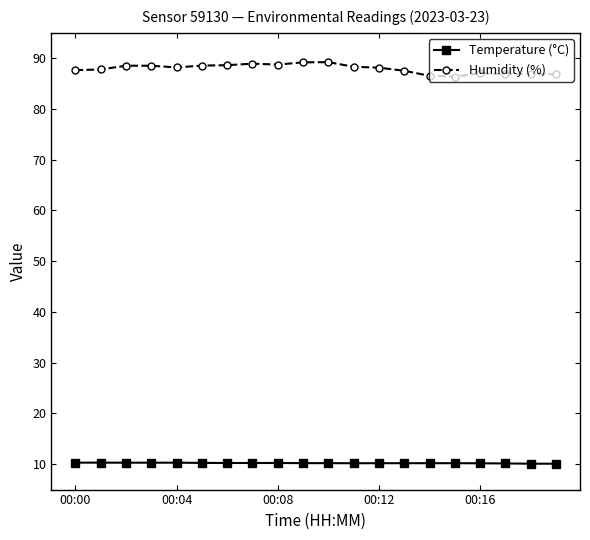

True or false: Humidity (%) and Temperature (°C) cross at least once.

False